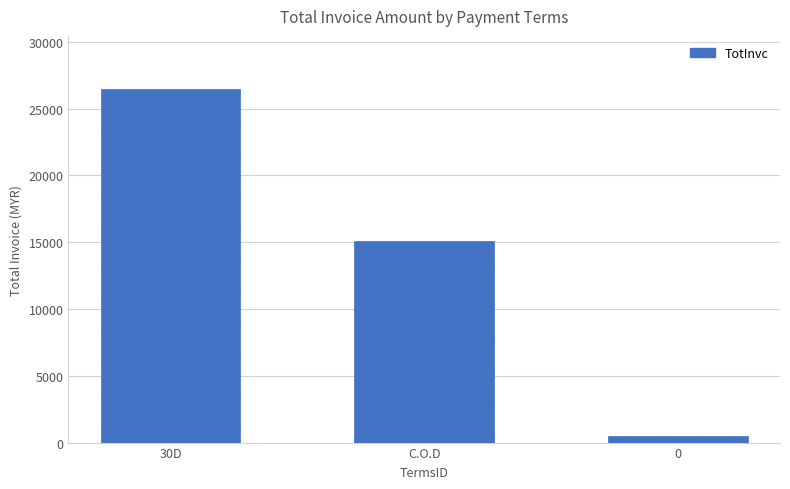

Which label corresponds to the largest value in the chart?

30D